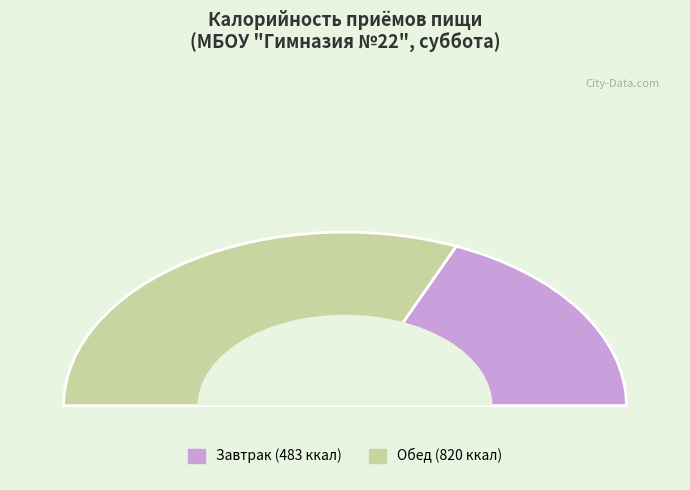

To the nearest percent, what is the difference between the largest and smallest slice percentages?

26%